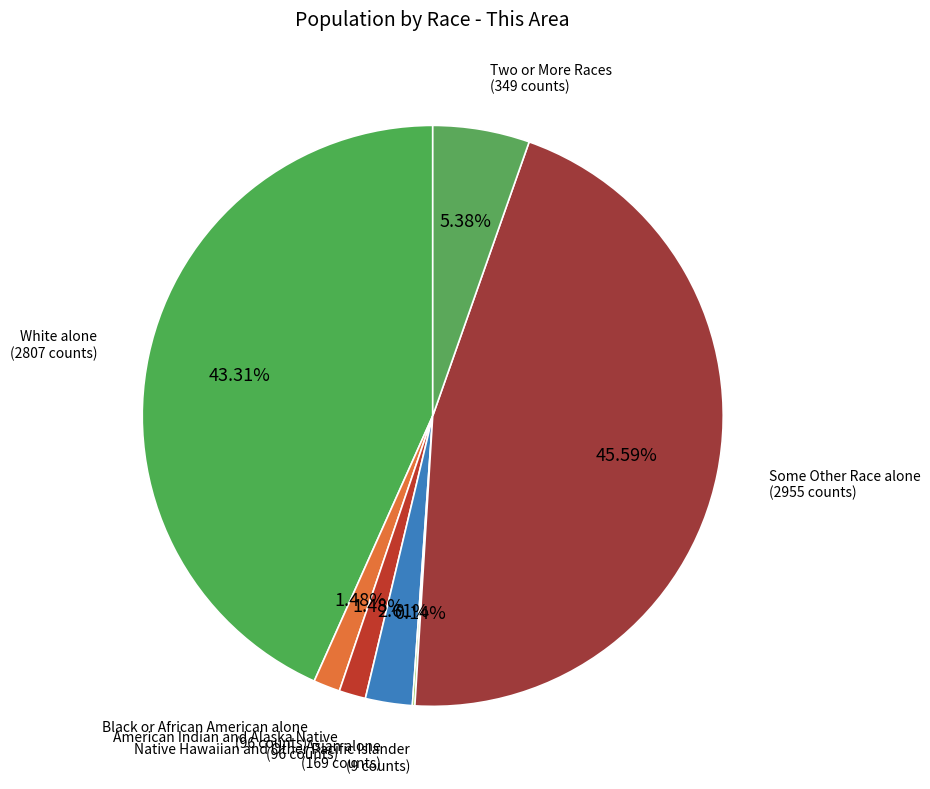

Does Asian alone (169 counts) account for over 50% of the chart?

No